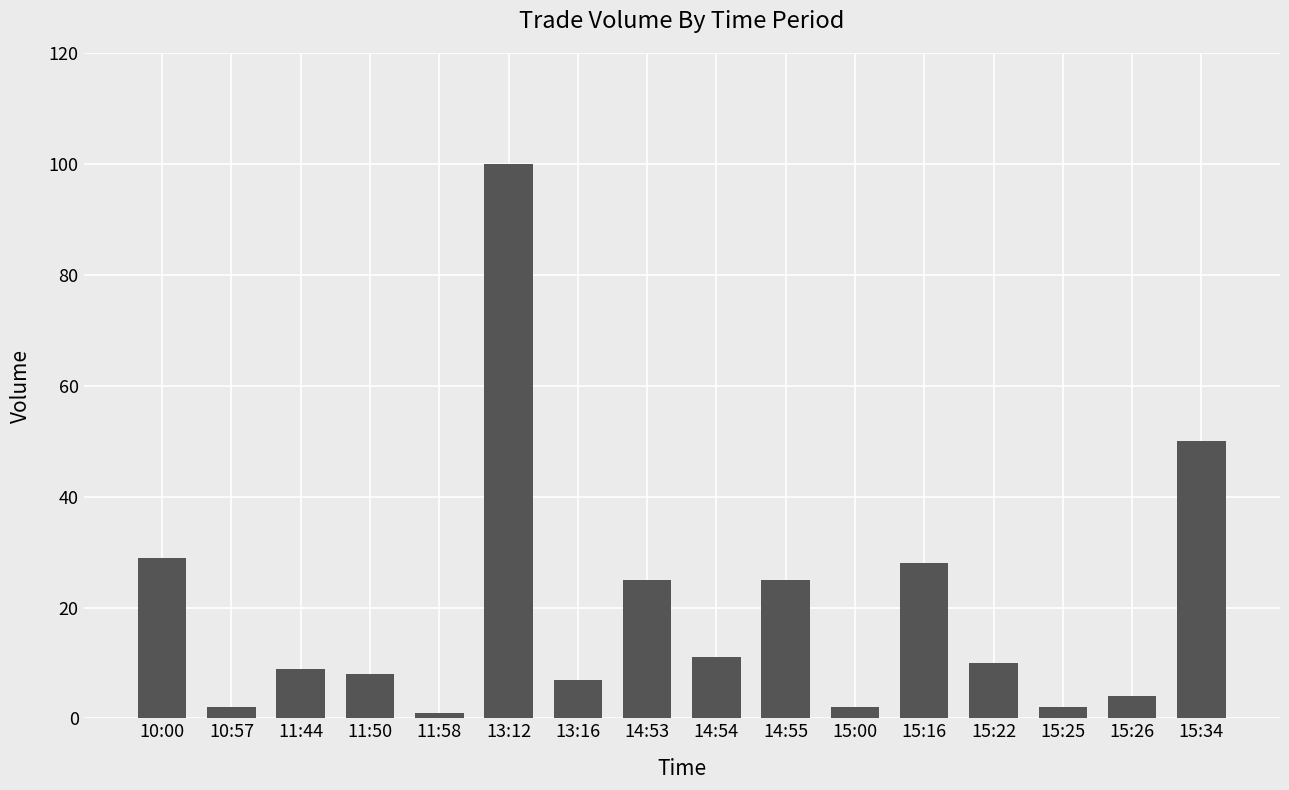

What is the ratio of the value at 11:50 to the value at 13:16?

1.1